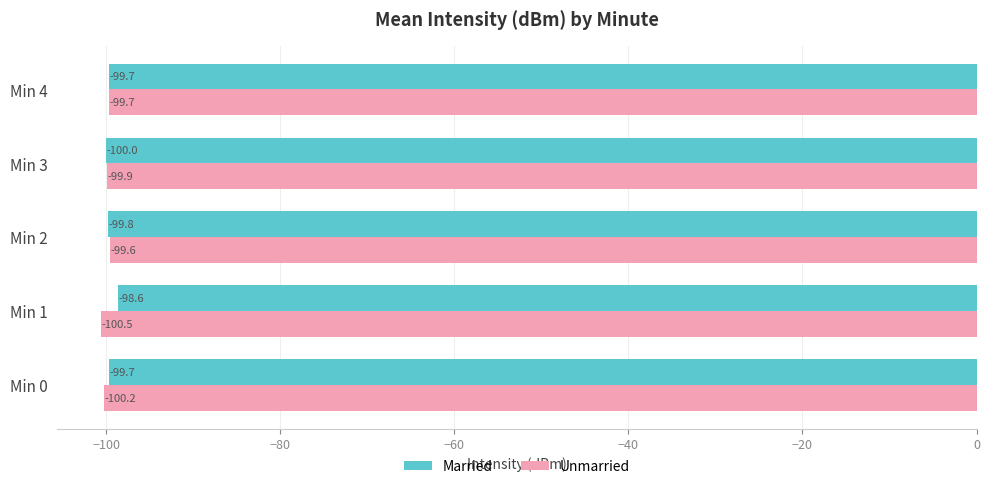

Where is Unmarried nearest to the value -100?

Min 3